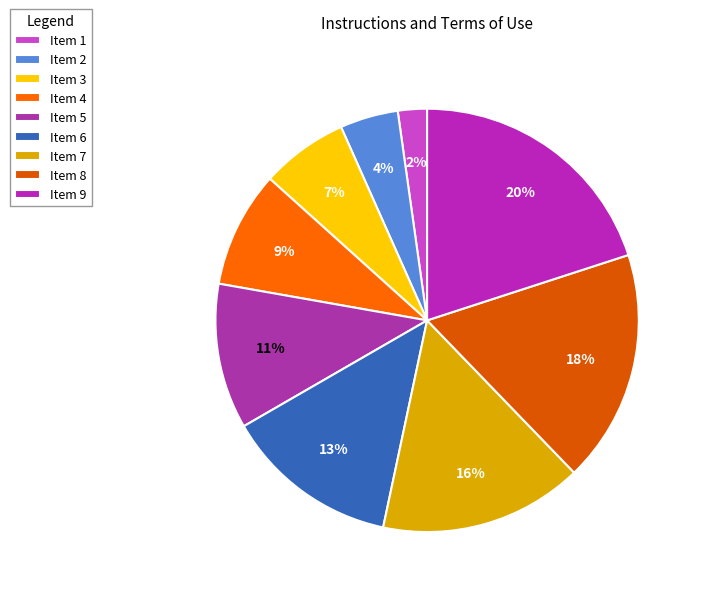

How many segments does this pie chart have?

9